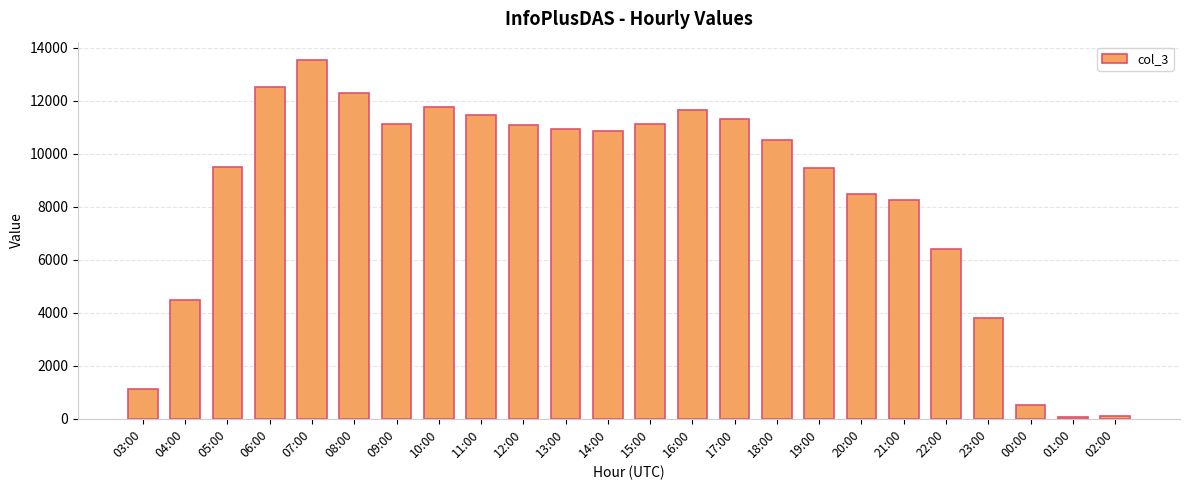

What is the sum of all values?

202508